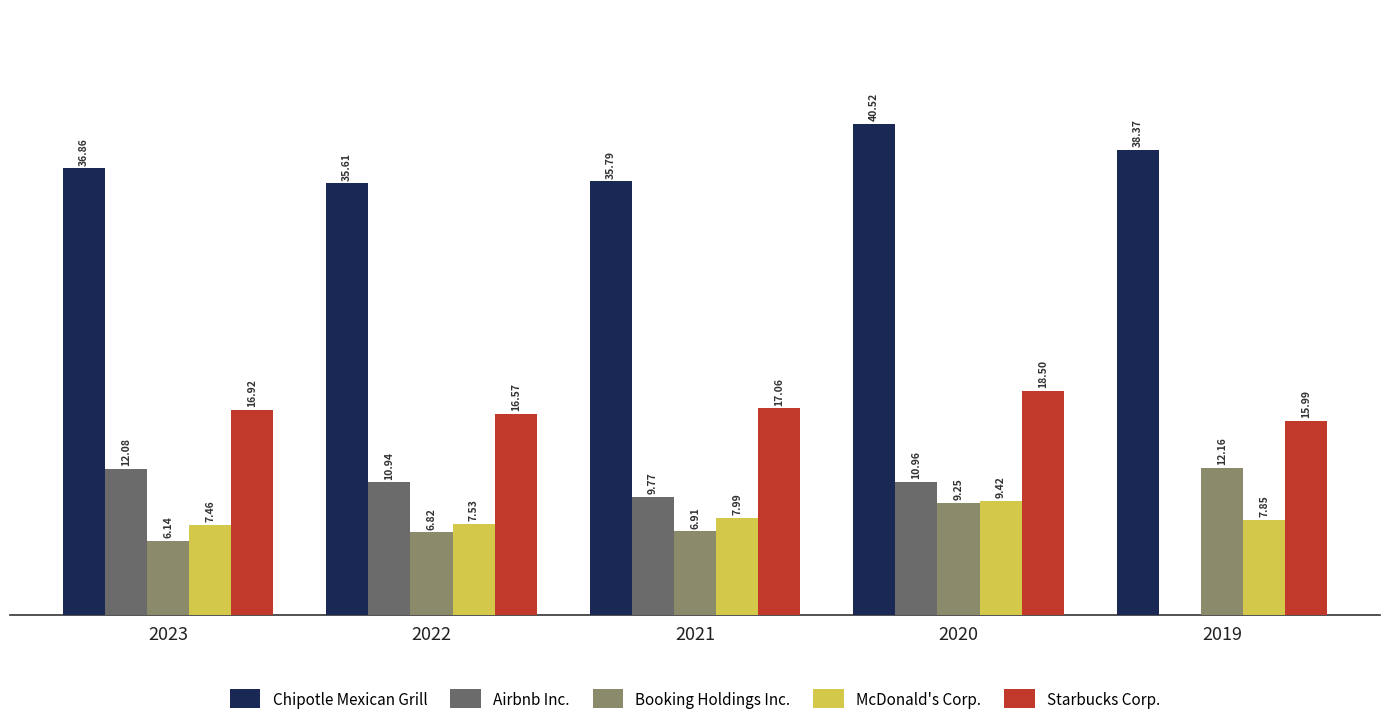

Which series changed the most between 2022 and 2019?

Airbnb Inc.